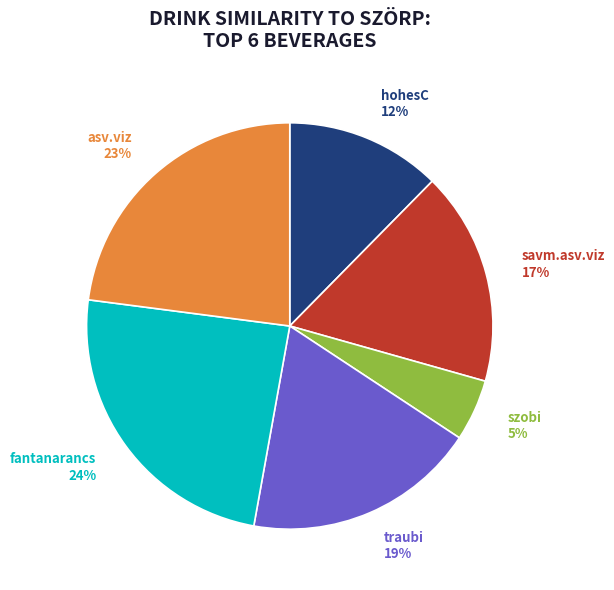

Does any single category account for the majority?

No